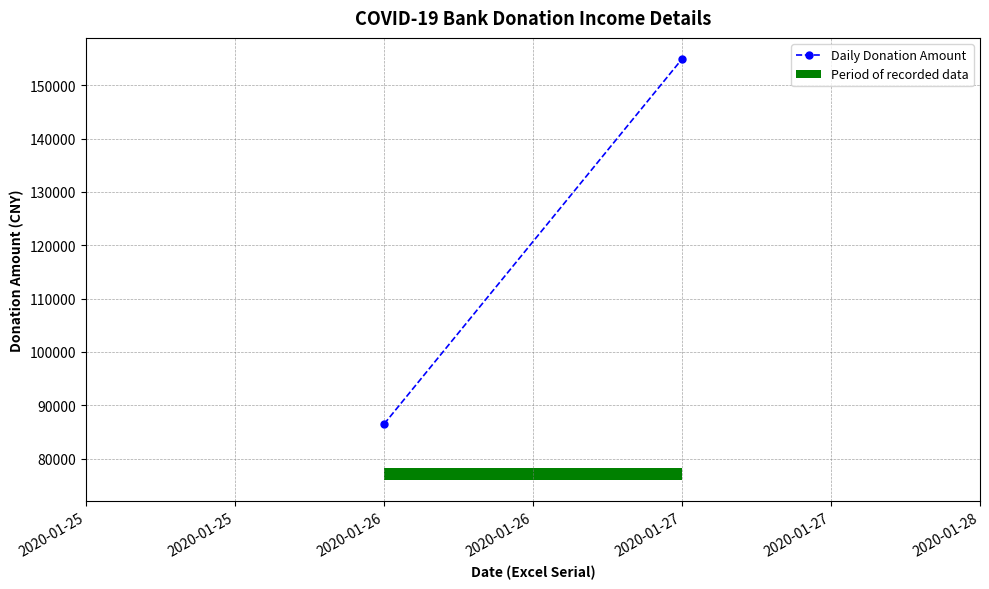

Reading left to right, extract all data points from this chart.

86493.7	154943.7